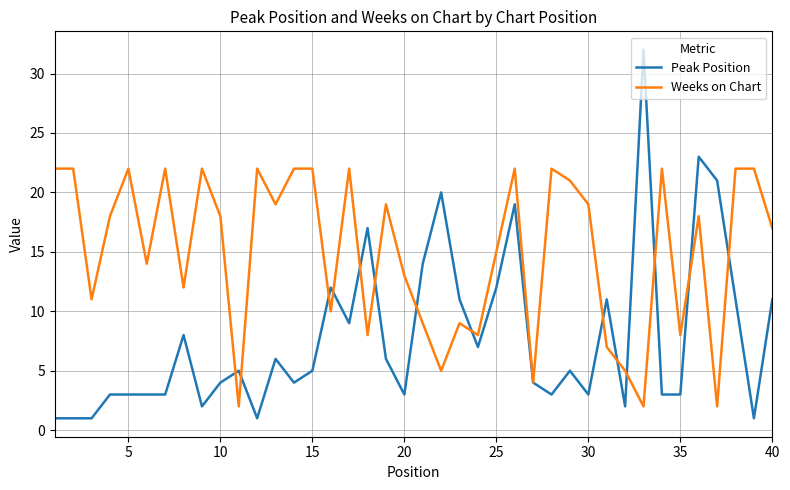

Which series has the largest total across all categories?

Weeks on Chart